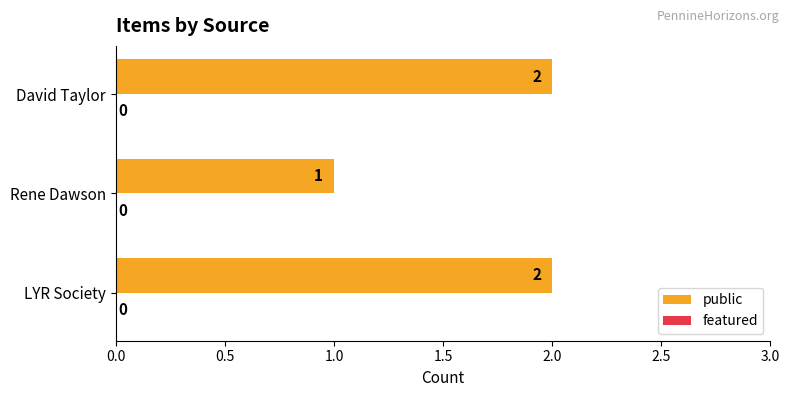

Reading bottom to top, transcribe all the data shown in this chart.

LYR Society=2	Rene Dawson=1	David Taylor=2